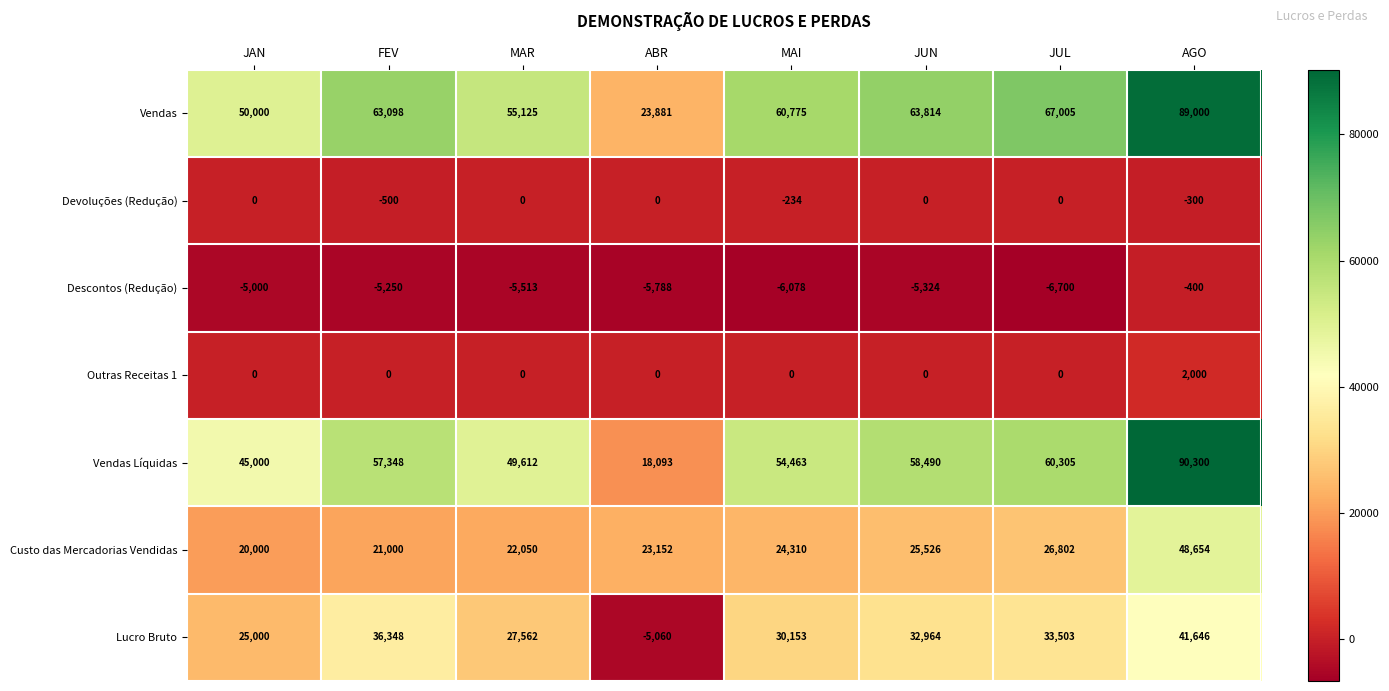

Which series has the widest spread of values?

Vendas Líquidas